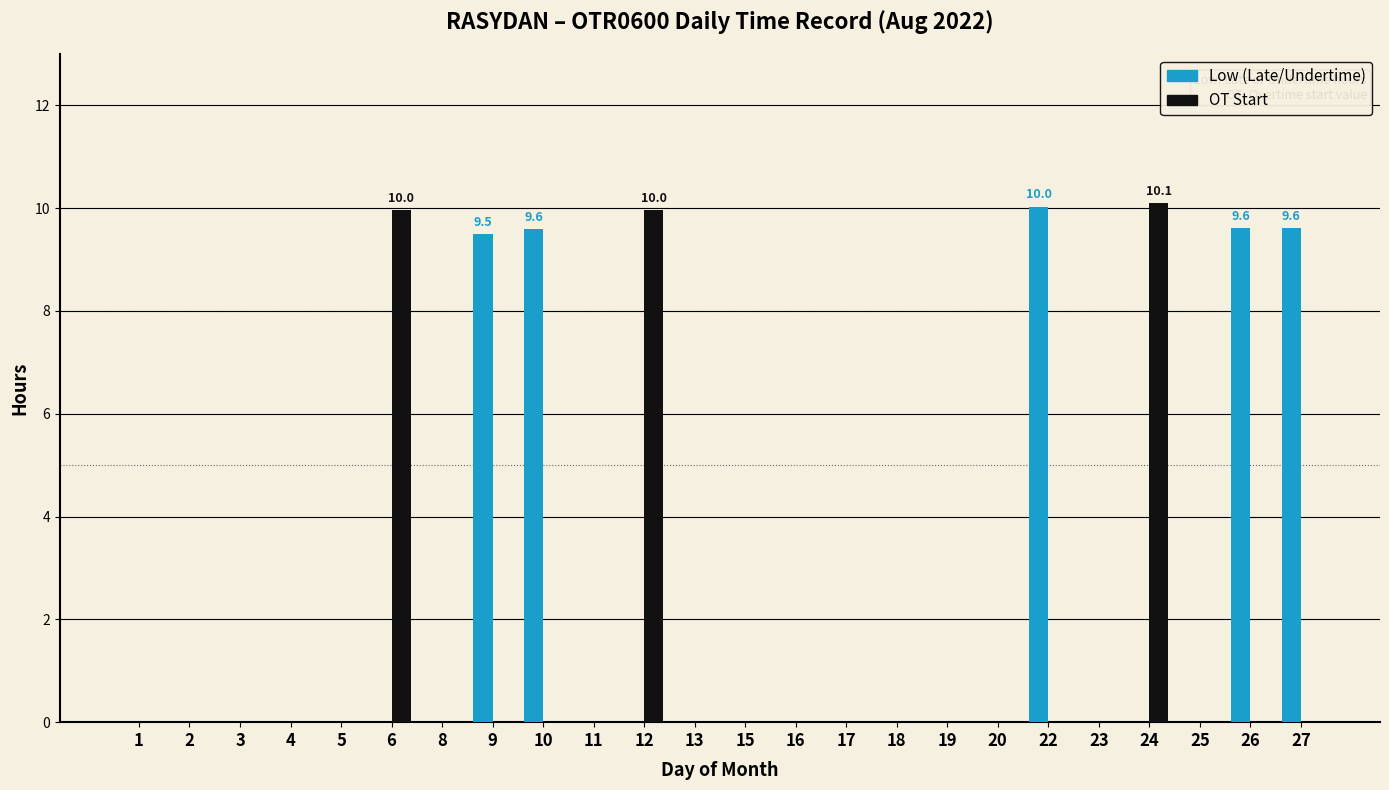

What is the total value across all series at 6?

10.0